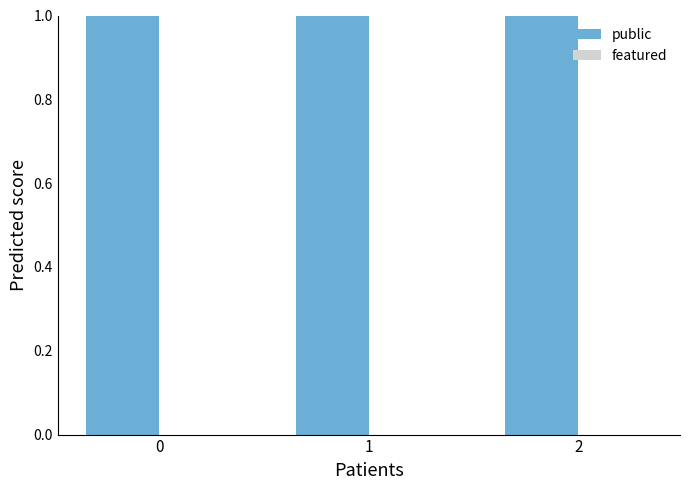

Which series has the largest total across all categories?

public